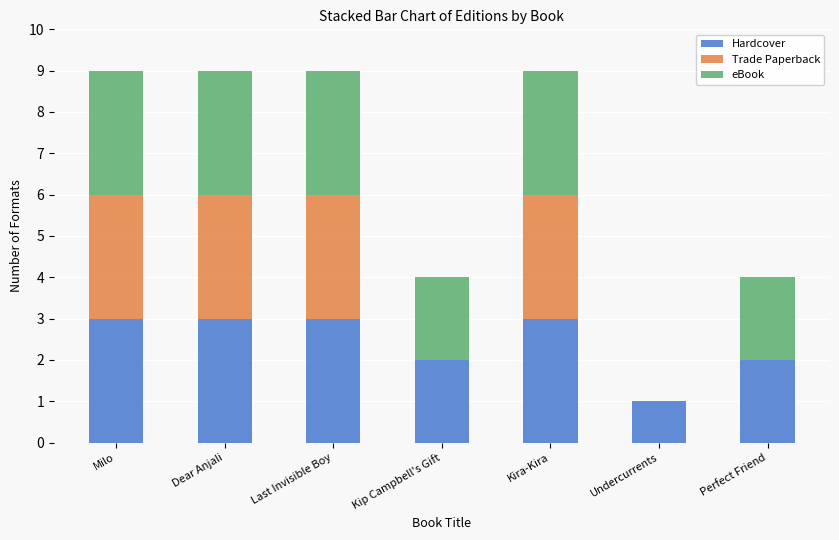

What is the sum of all Hardcover values?

17